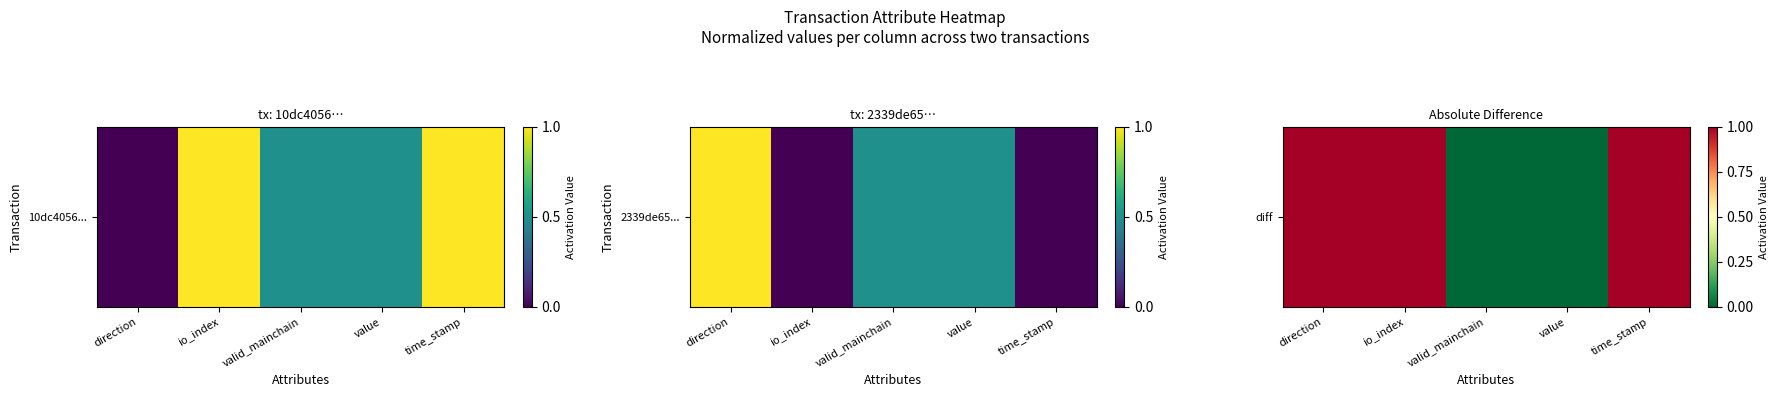

Rank the categories by value from highest to lowest.

direction, io_index, time_stamp, valid_mainchain, value